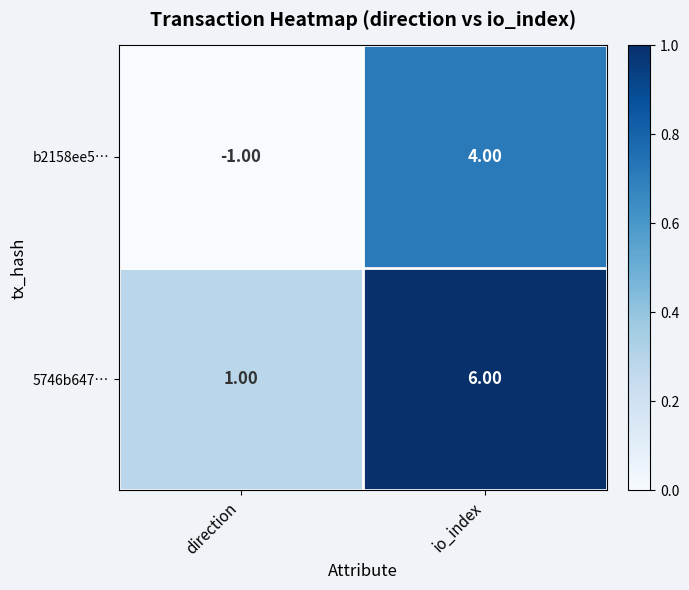

At which label is b2158ee5… closest to 1?

direction